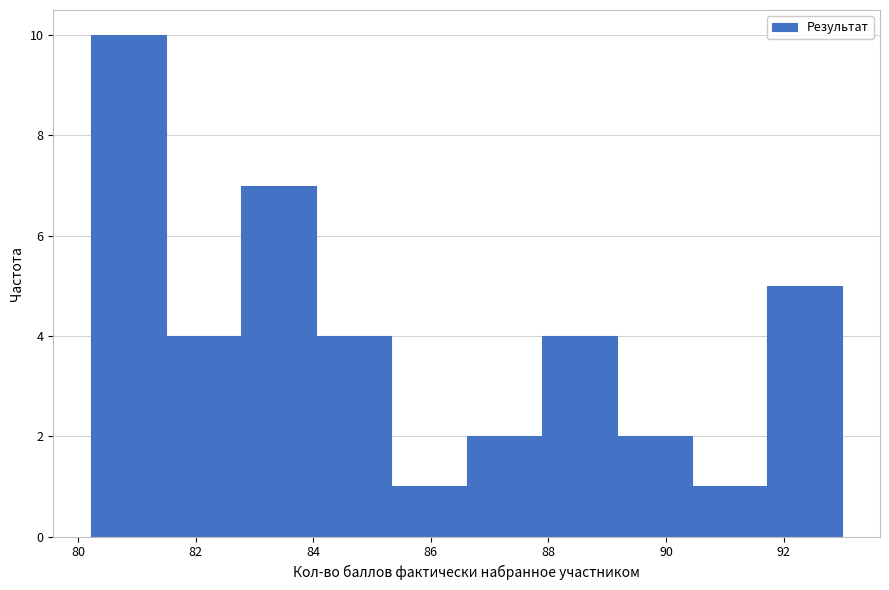

Reading left to right, list every bar in this chart as the range it spans on the x-axis followed by its height. Neither the bar edges nor the heights are printed on the chart, so give them approximately, as read against the axes.

80.2 to 81.4: 10
81.4 to 82.8: 4
82.8 to 84.0: 7
84.0 to 85.4: 4
85.4 to 86.6: 1
86.6 to 87.8: 2
87.8 to 89.2: 4
89.2 to 90.4: 2
90.4 to 91.8: 1
91.8 to 93.0: 5